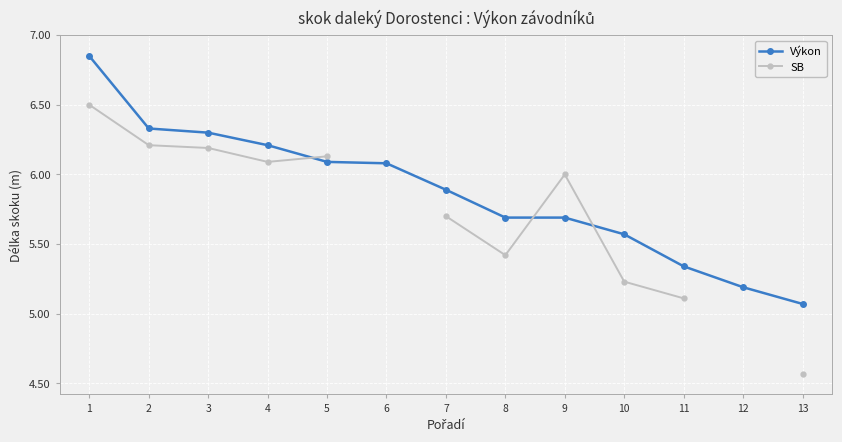

Which series ends up on top after the final intersection of SB and Výkon?

Výkon